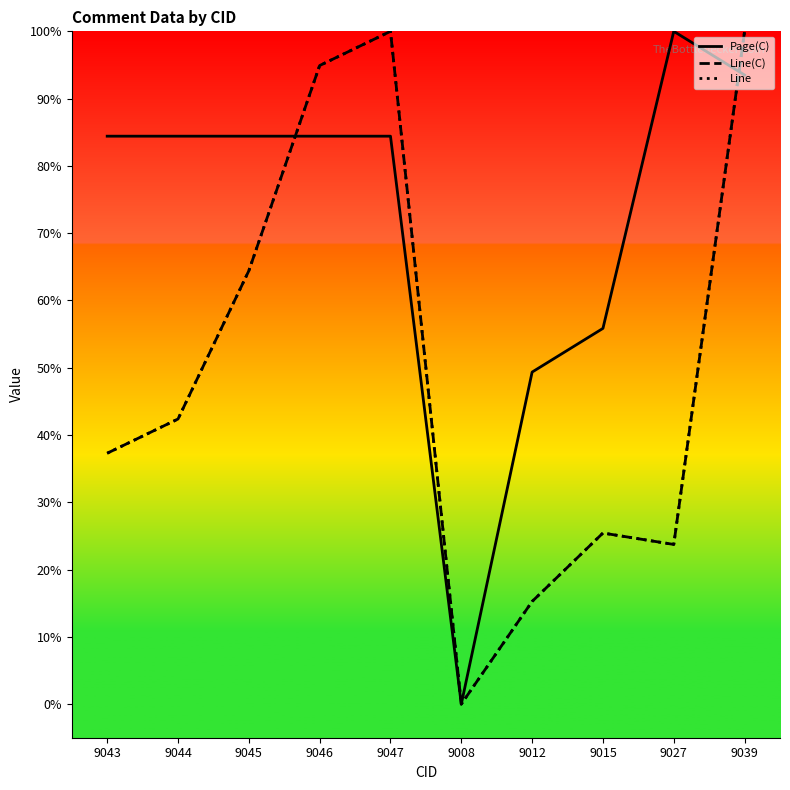

What is the difference between the highest and lowest values at 9012?

34.1